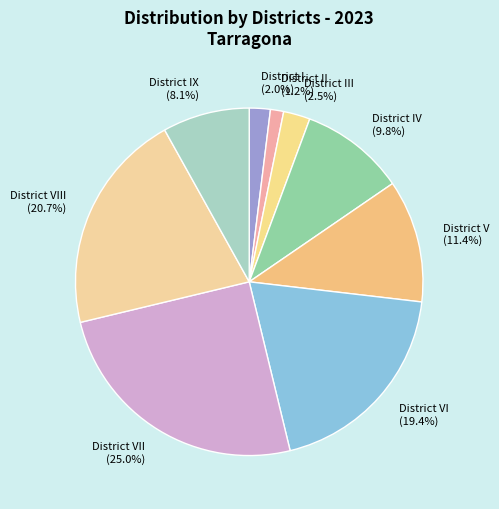

Combined, do District V and District IV account for over 50%?

No